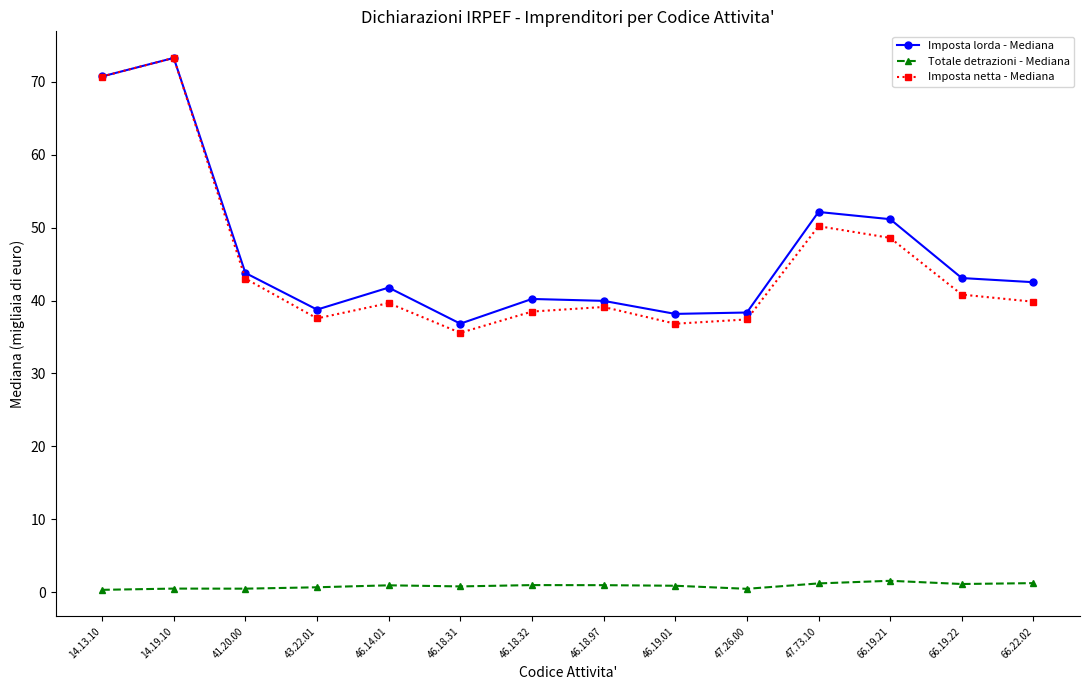

How many distinct data groups are displayed?

3